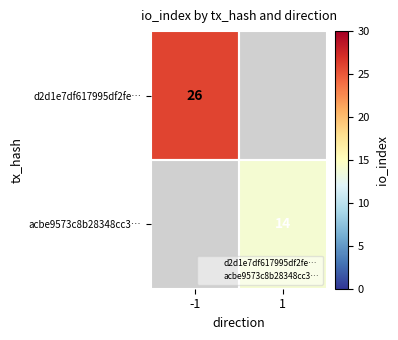

At how many categories does at least one series exceed 16?

1